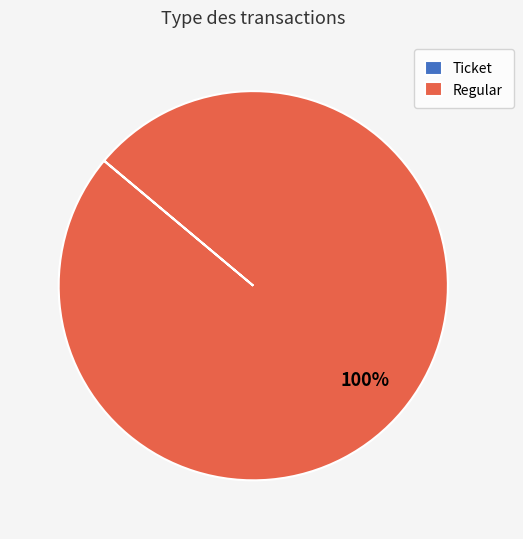

What is the largest slice in the pie chart?

Regular